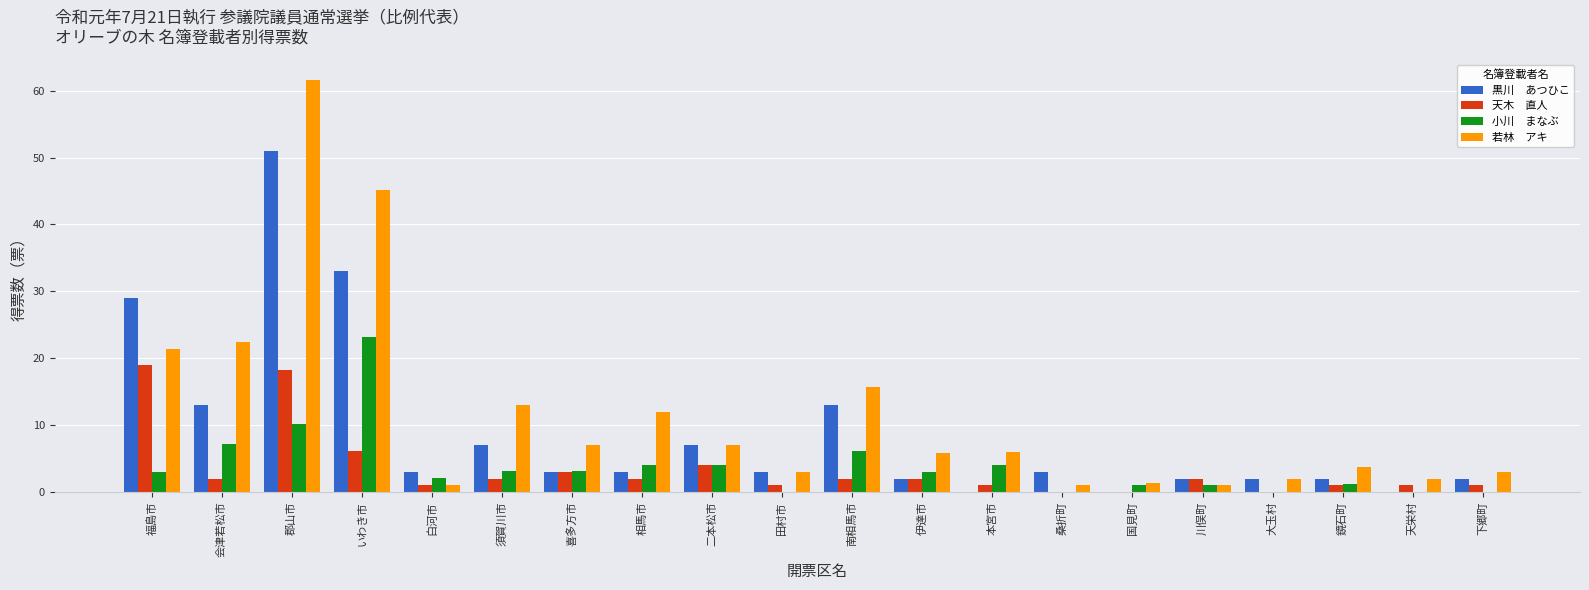

How many series are shown in this chart?

4